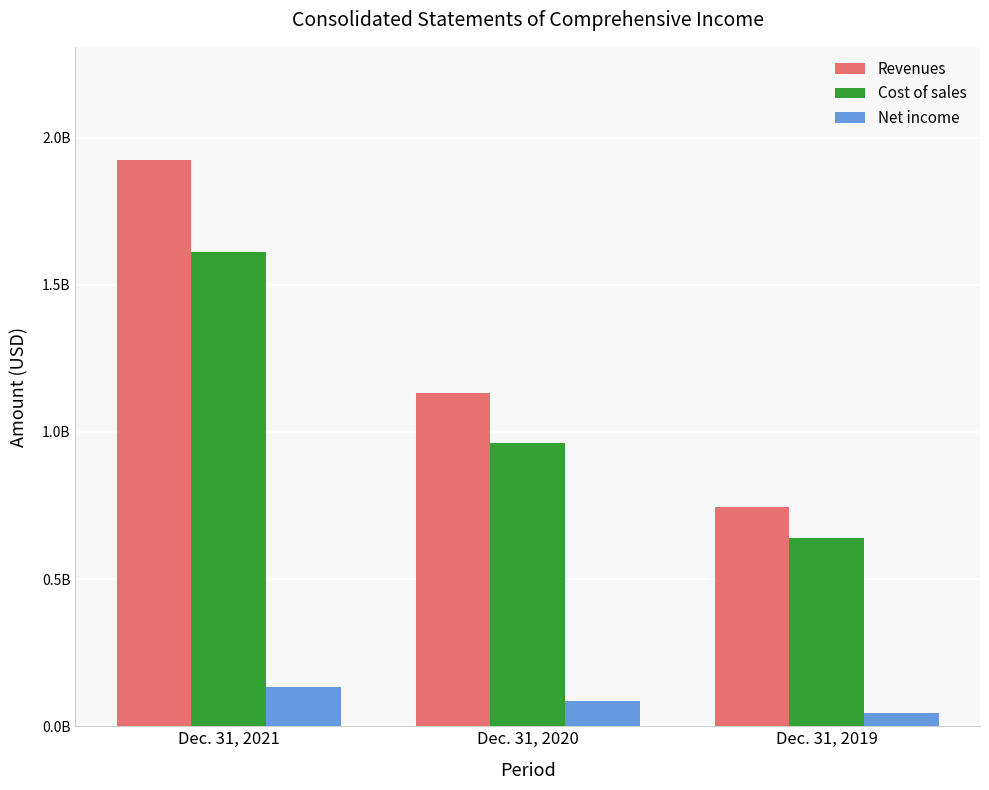

What are all the series names shown in the legend?

Revenues, Cost of sales, Net income